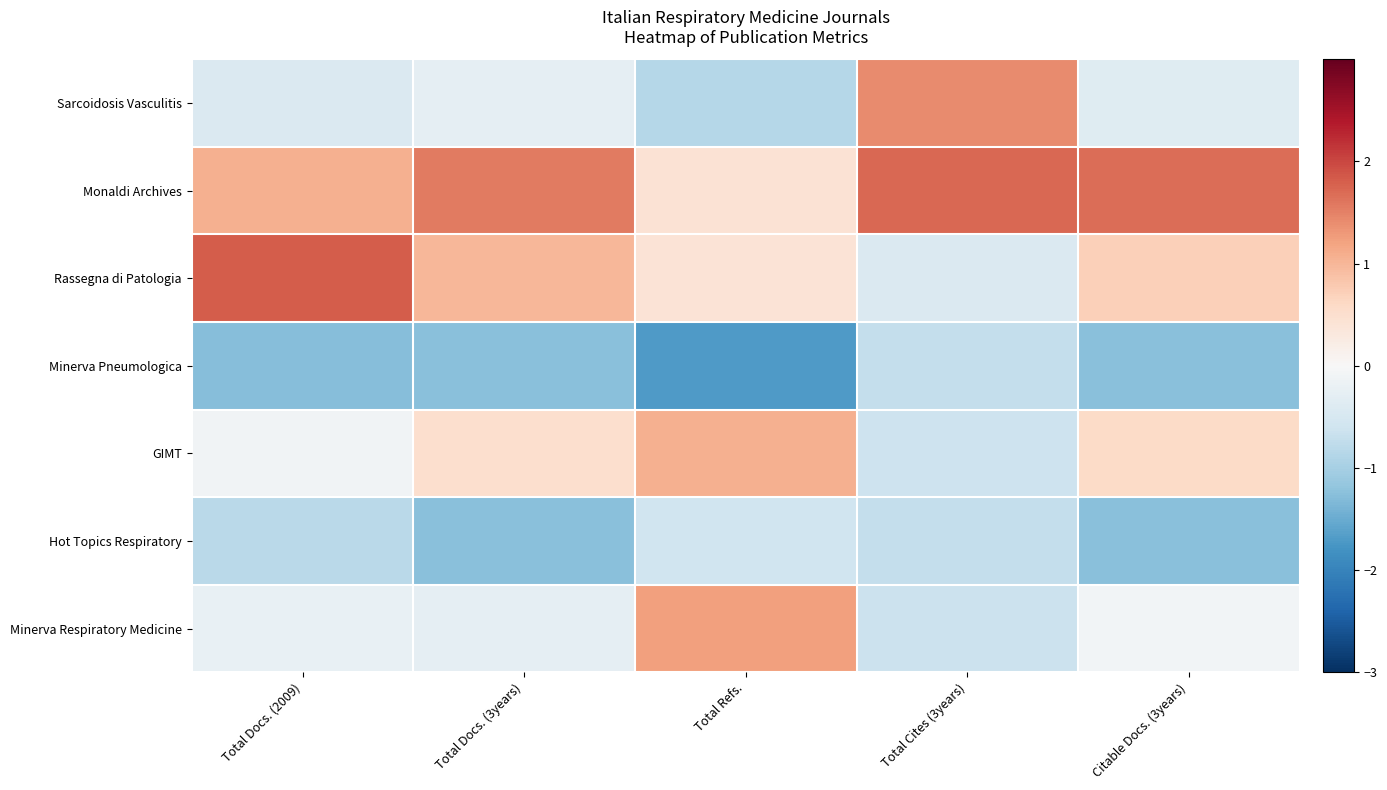

Reading left to right, what are all the values shown in this chart?

Sarcoidosis Vasculitis: Total Docs. (2009)=-0.4	Total Docs. (3years)=-0.3	Total Refs.=-0.8	Total Cites (3years)=1.4	Citable Docs. (3years)=-0.4
Monaldi Archives: Total Docs. (2009)=1.1	Total Docs. (3years)=1.6	Total Refs.=0.4	Total Cites (3years)=1.7	Citable Docs. (3years)=1.7
Rassegna di Patologia: Total Docs. (2009)=1.8	Total Docs. (3years)=1.0	Total Refs.=0.4	Total Cites (3years)=-0.4	Citable Docs. (3years)=0.7
Minerva Pneumologica: Total Docs. (2009)=-1.3	Total Docs. (3years)=-1.3	Total Refs.=-1.7	Total Cites (3years)=-0.7	Citable Docs. (3years)=-1.3
GIMT: Total Docs. (2009)=-0.1	Total Docs. (3years)=0.5	Total Refs.=1.1	Total Cites (3years)=-0.6	Citable Docs. (3years)=0.6
Hot Topics Respiratory: Total Docs. (2009)=-0.8	Total Docs. (3years)=-1.3	Total Refs.=-0.6	Total Cites (3years)=-0.7	Citable Docs. (3years)=-1.3
Minerva Respiratory Medicine: Total Docs. (2009)=-0.2	Total Docs. (3years)=-0.3	Total Refs.=1.2	Total Cites (3years)=-0.7	Citable Docs. (3years)=-0.1